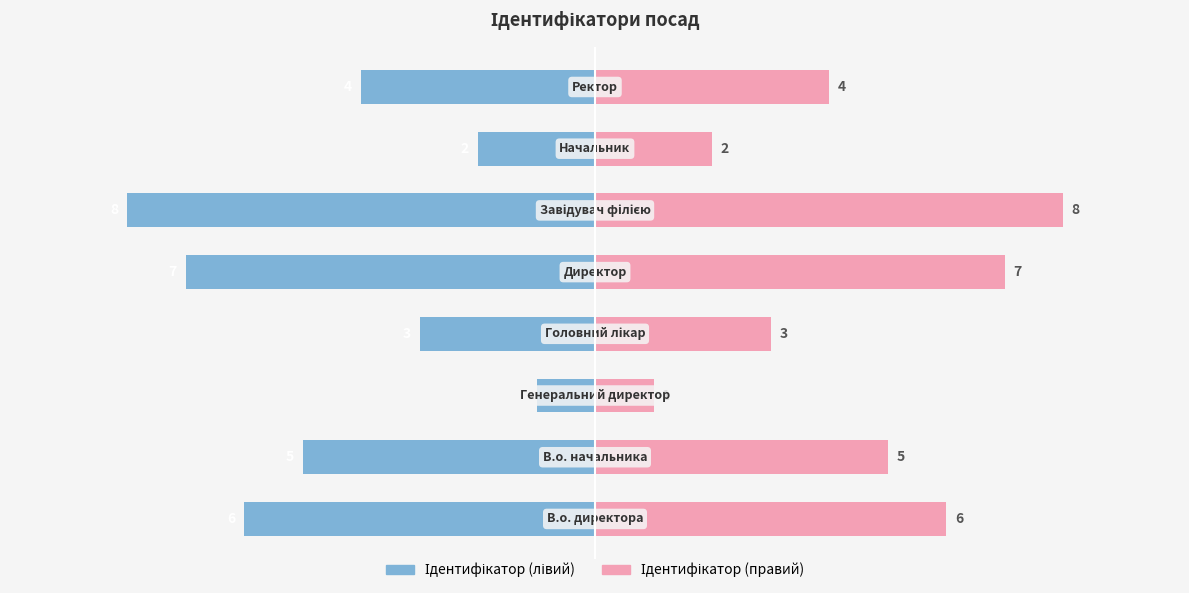

What is the greatest value displayed?

8